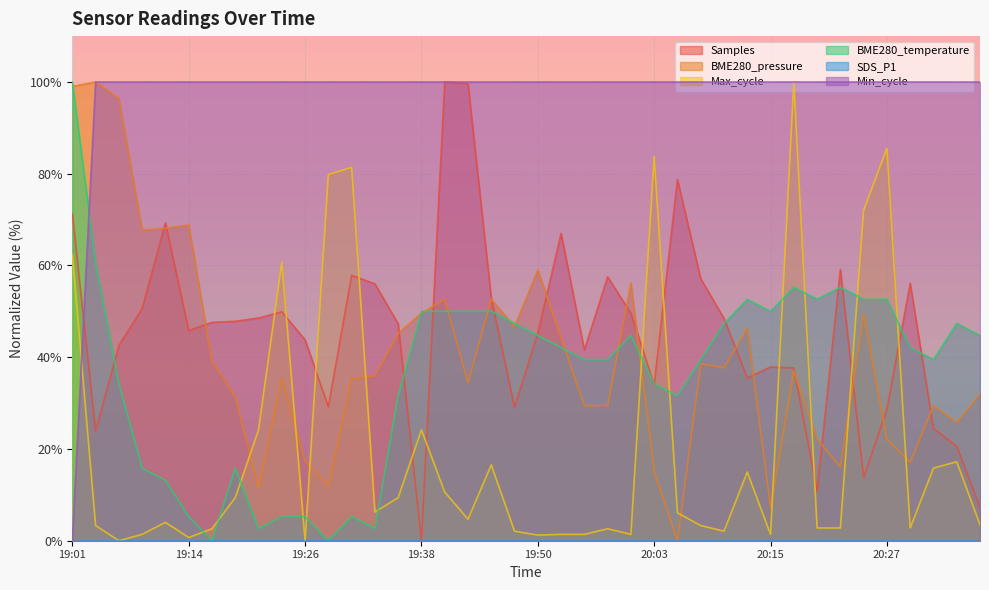

What is the maximum value shown in the chart?

100.0